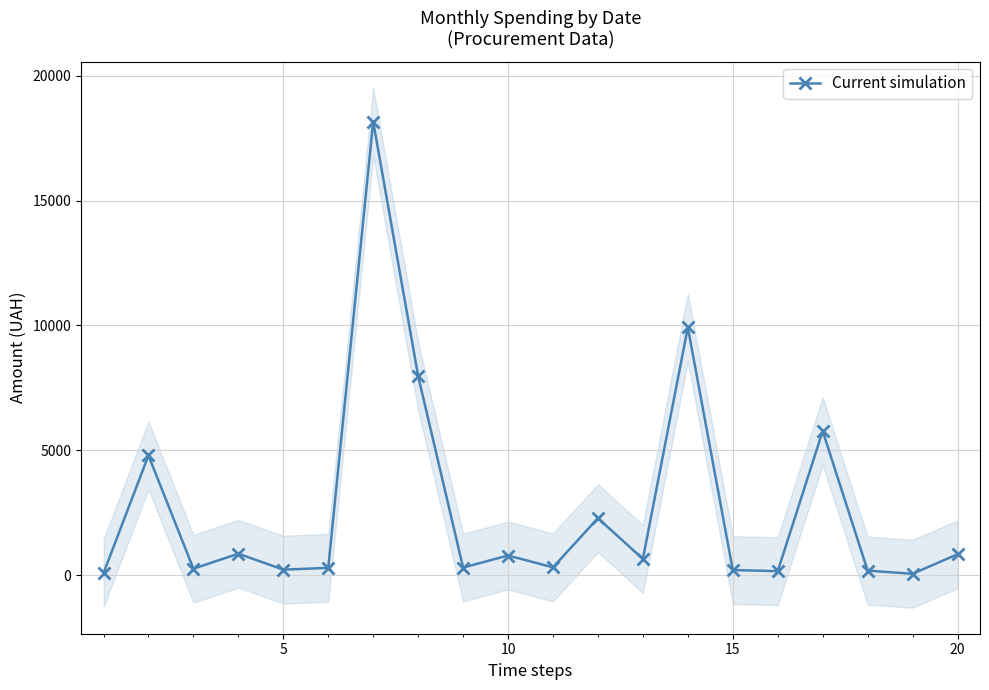

What is the highest value of the Current simulation series?

18160.9